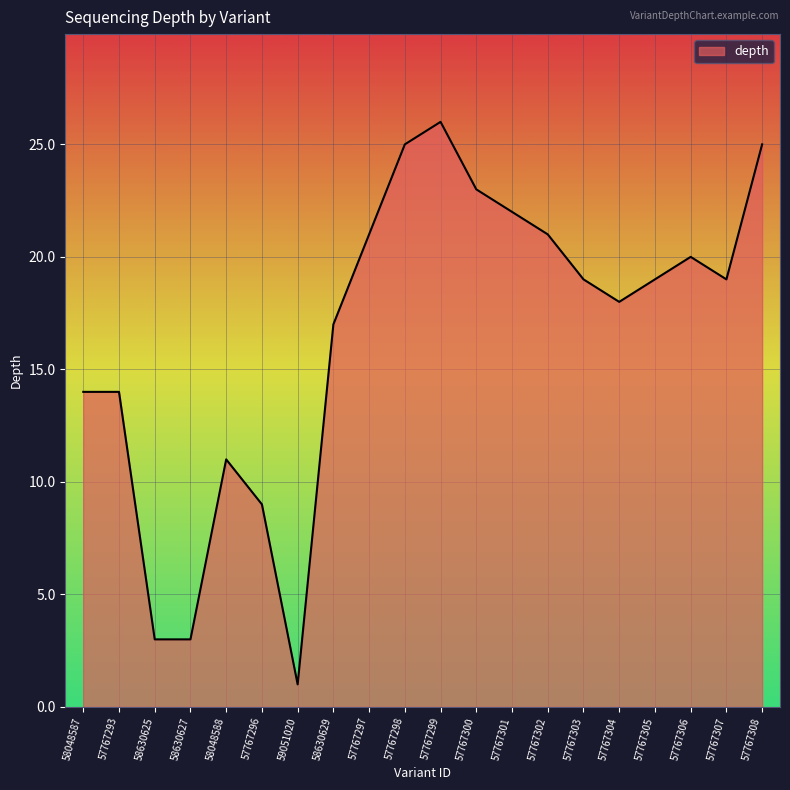

Is it true that the value at 58048588 is 6?

False